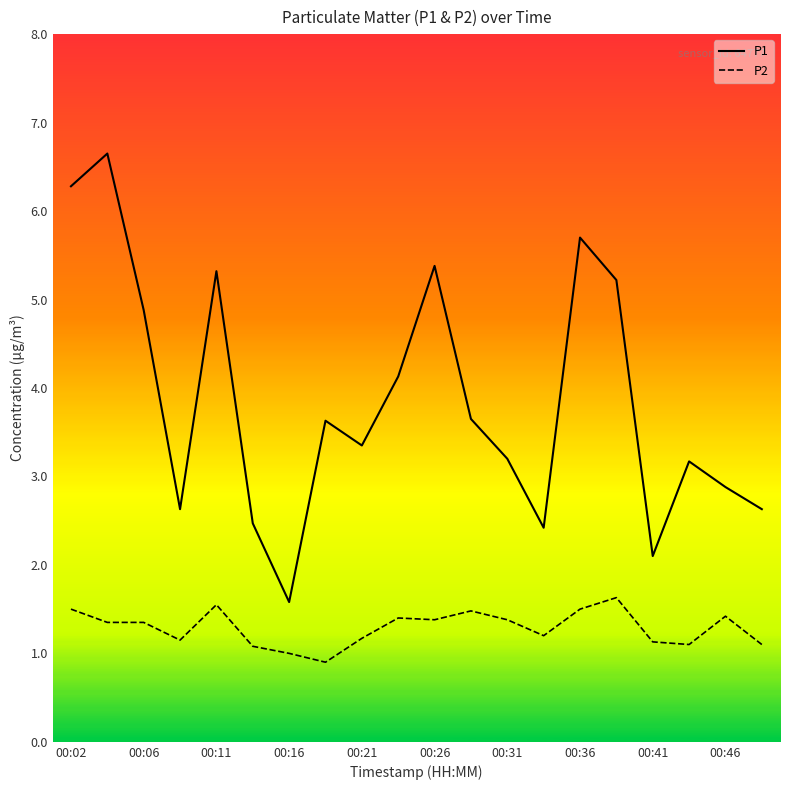

True or false: P1 and P2 intersect in this chart.

False